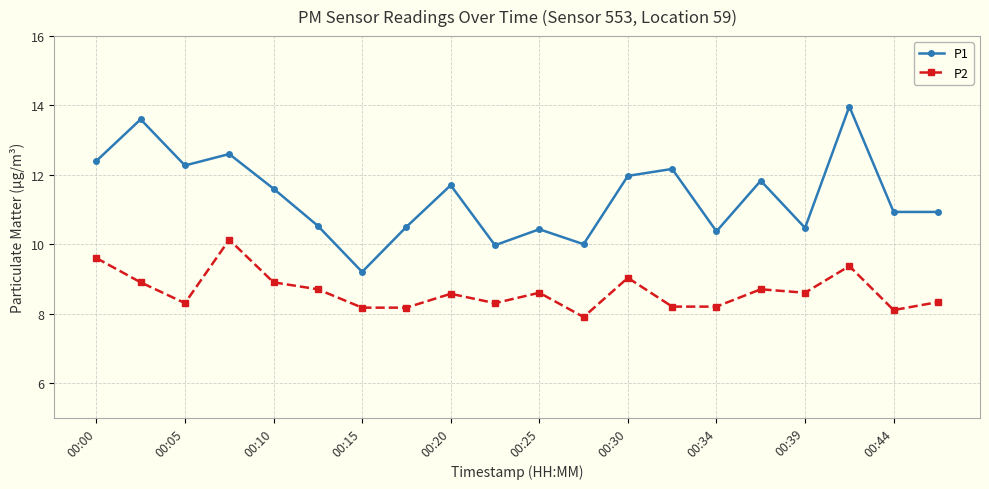

True or false: P1 has more than 1 interior local peaks.

True